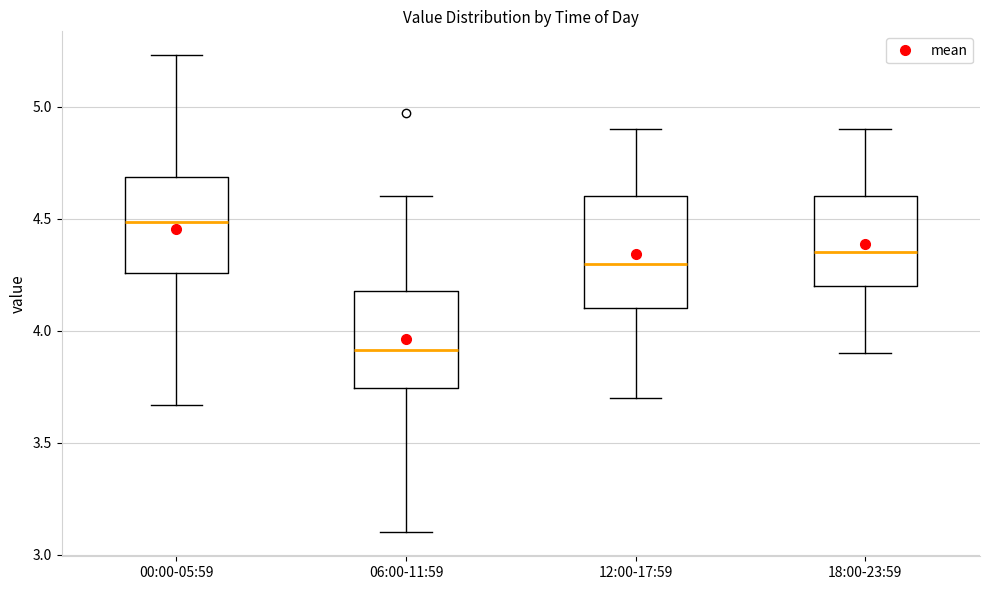

Which box's median line is the lowest?

06:00-11:59